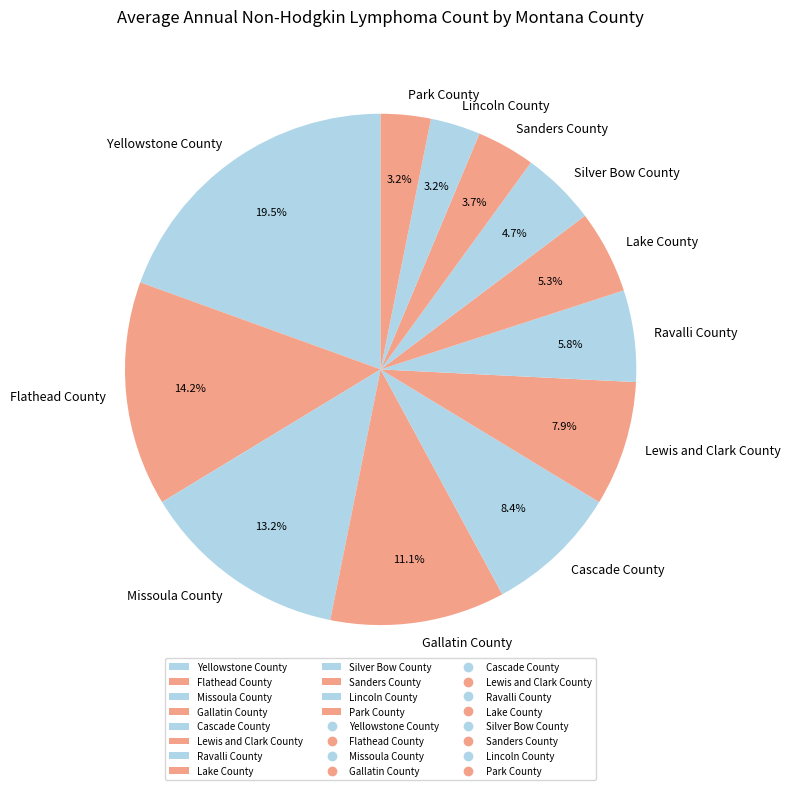

True or false: Flathead County accounts for 29% of the total.

False